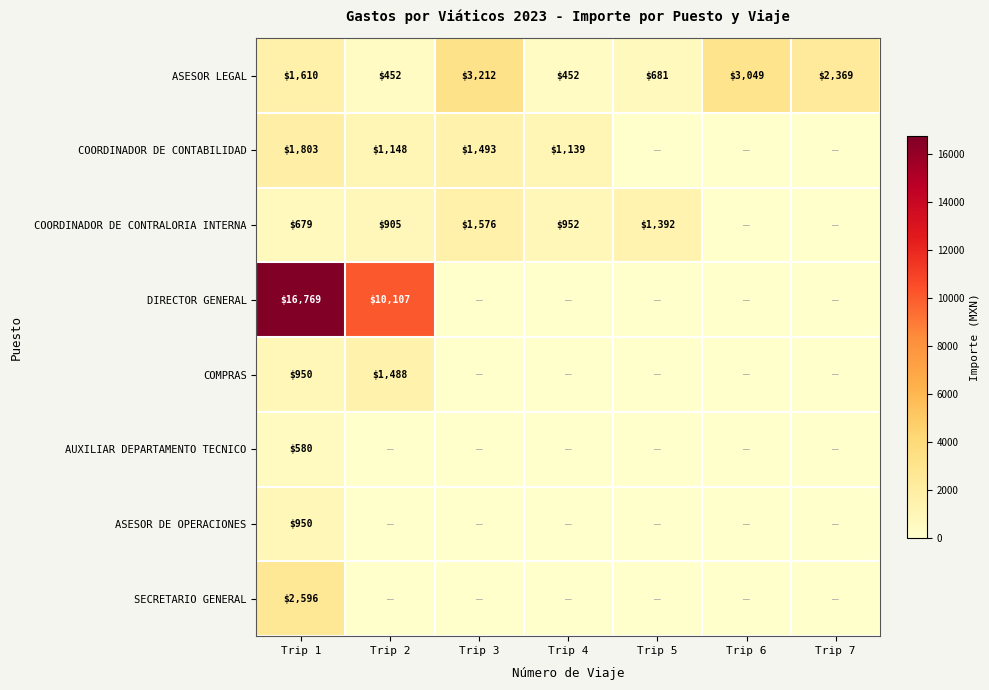

The value of COORDINADOR DE CONTRALORIA INTERNA at Trip 2 is 905. True or false?

True